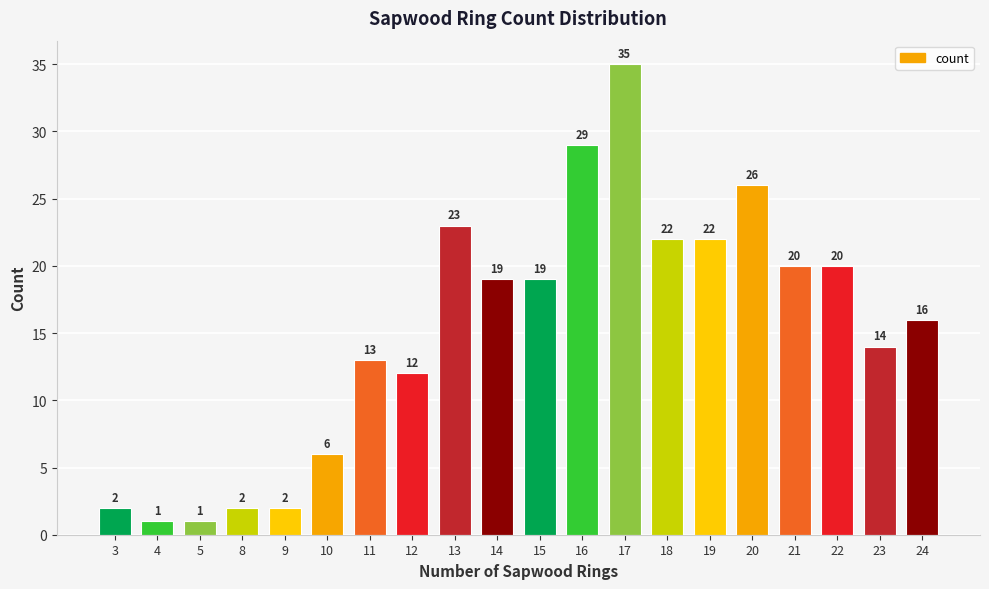

What is the difference between the maximum and second lowest values?

34